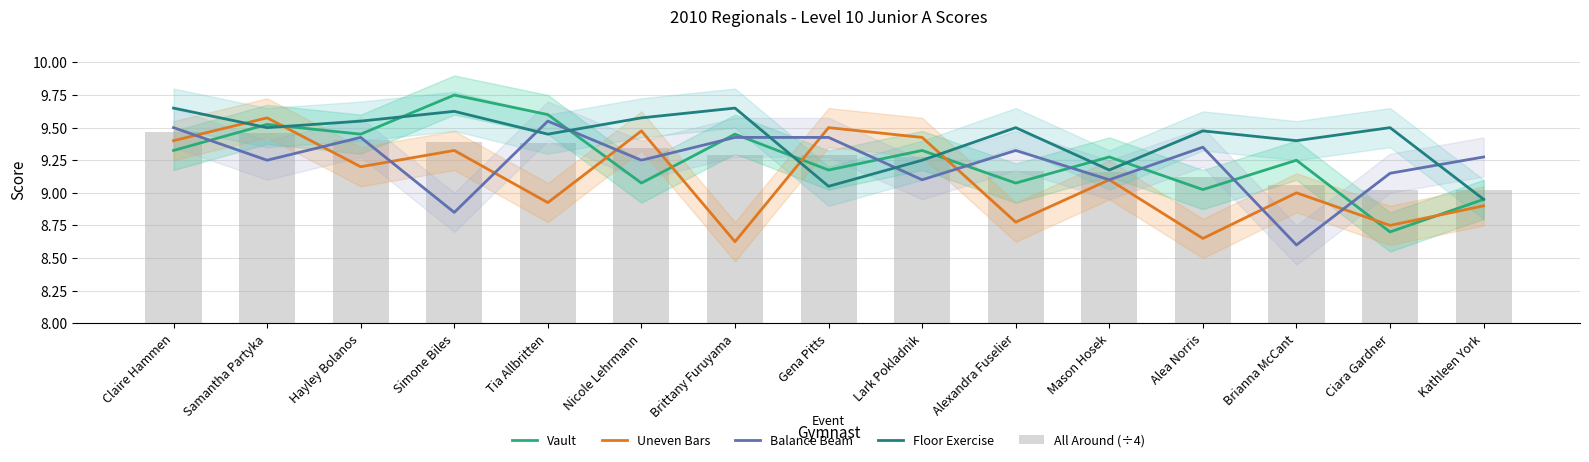

What is the total value across all series at Mason Hosek?

45.8